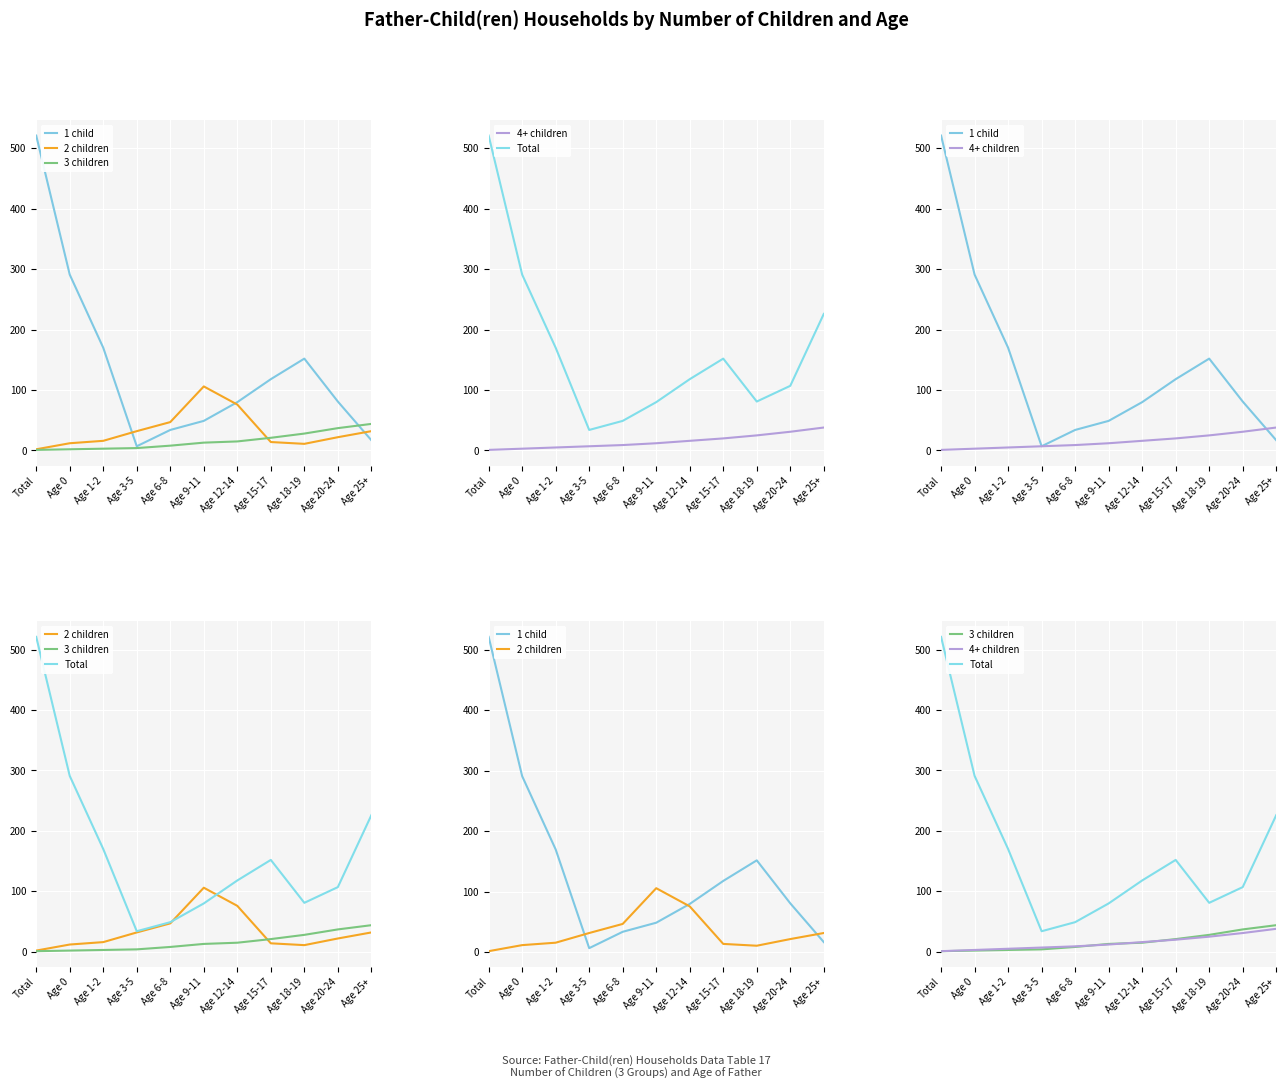

True or false: 1 child has a value of 9 at Age 25+.

False